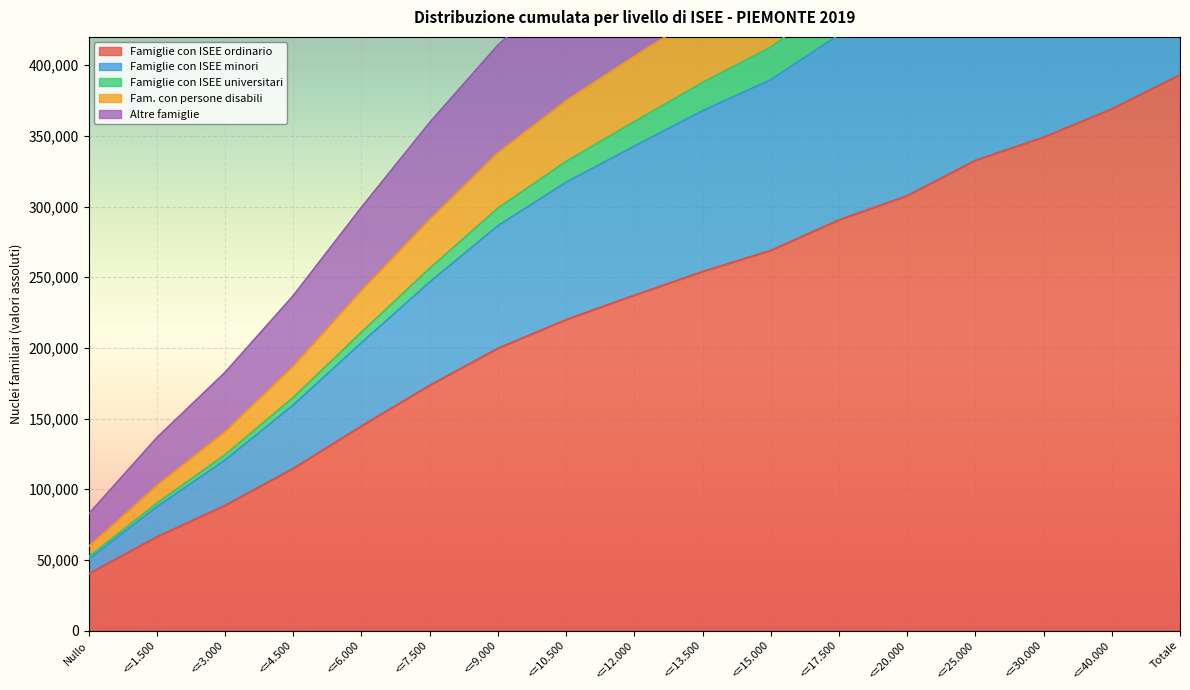

Rank the categories by Famiglie con ISEE ordinario value from lowest to highest.

Nullo, <=1.500, <=3.000, <=4.500, <=6.000, <=7.500, <=9.000, <=10.500, <=12.000, <=13.500, <=15.000, <=17.500, <=20.000, <=25.000, <=30.000, <=40.000, Totale